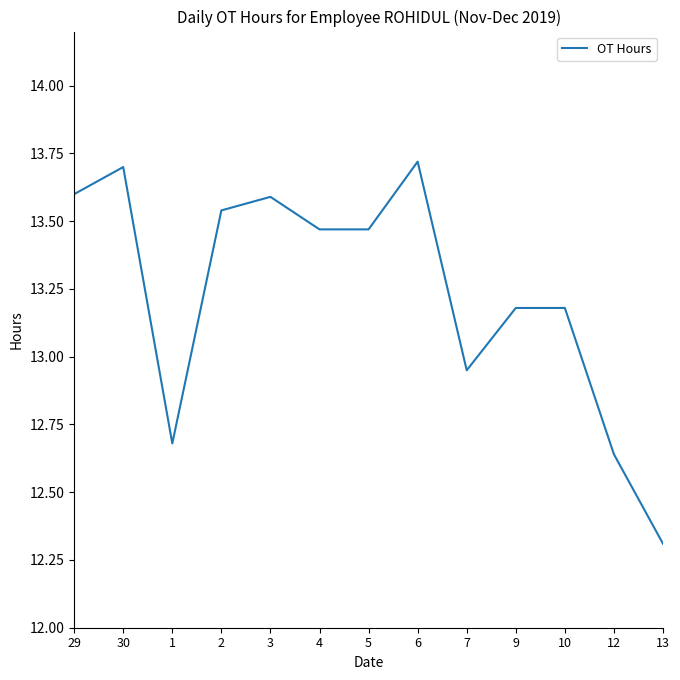

Where is the data nearest to the value 13?

7